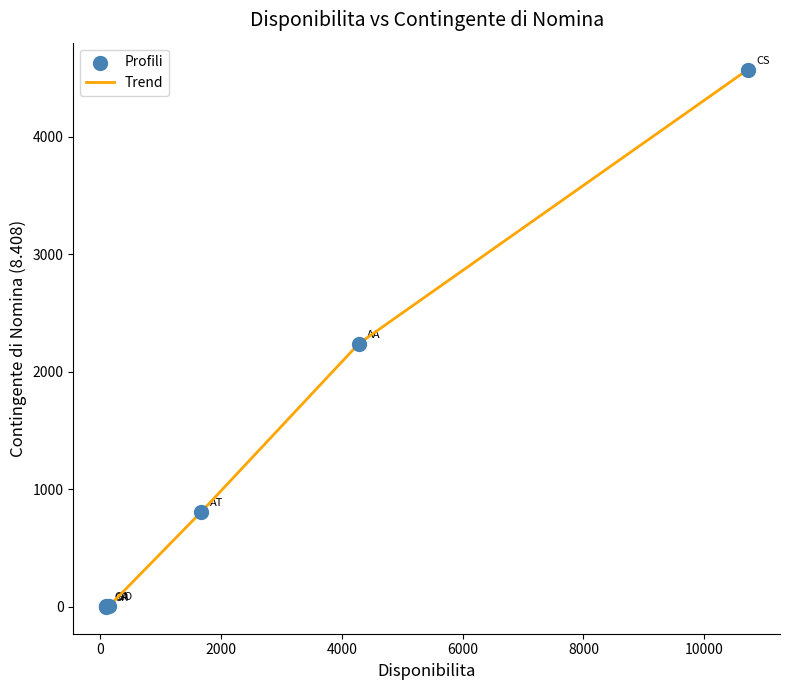

What is the maximum value shown in the chart?

4574